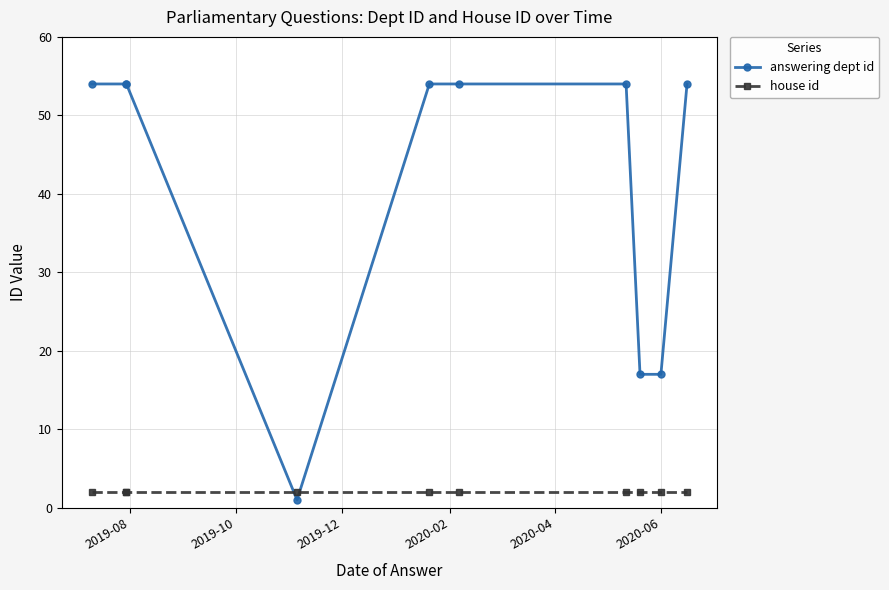

Is it true that answering dept id equals 32 at 6?

False